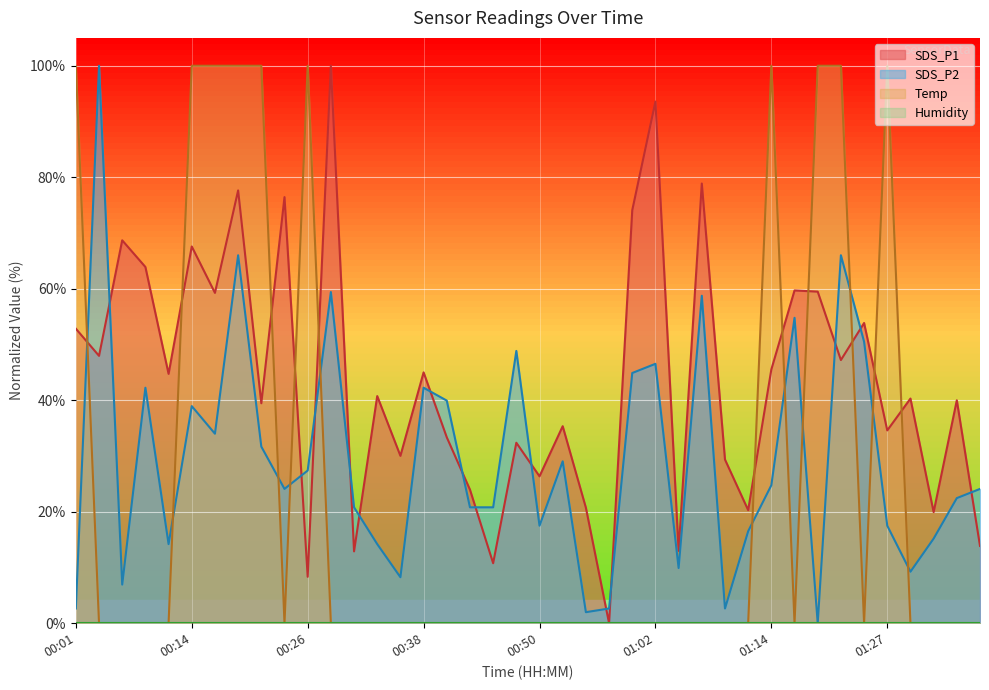

How many series are shown in this chart?

4